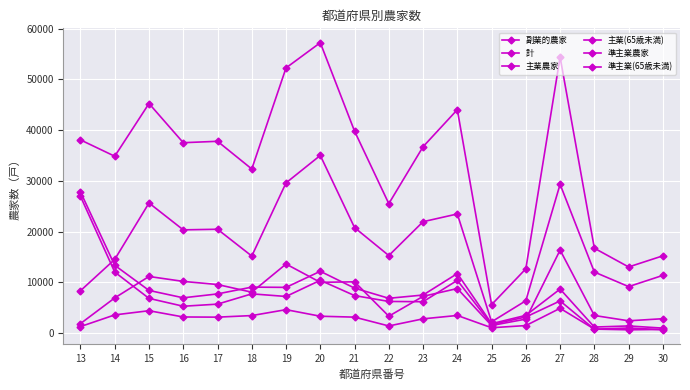

Count the number of categories in the chart.

18